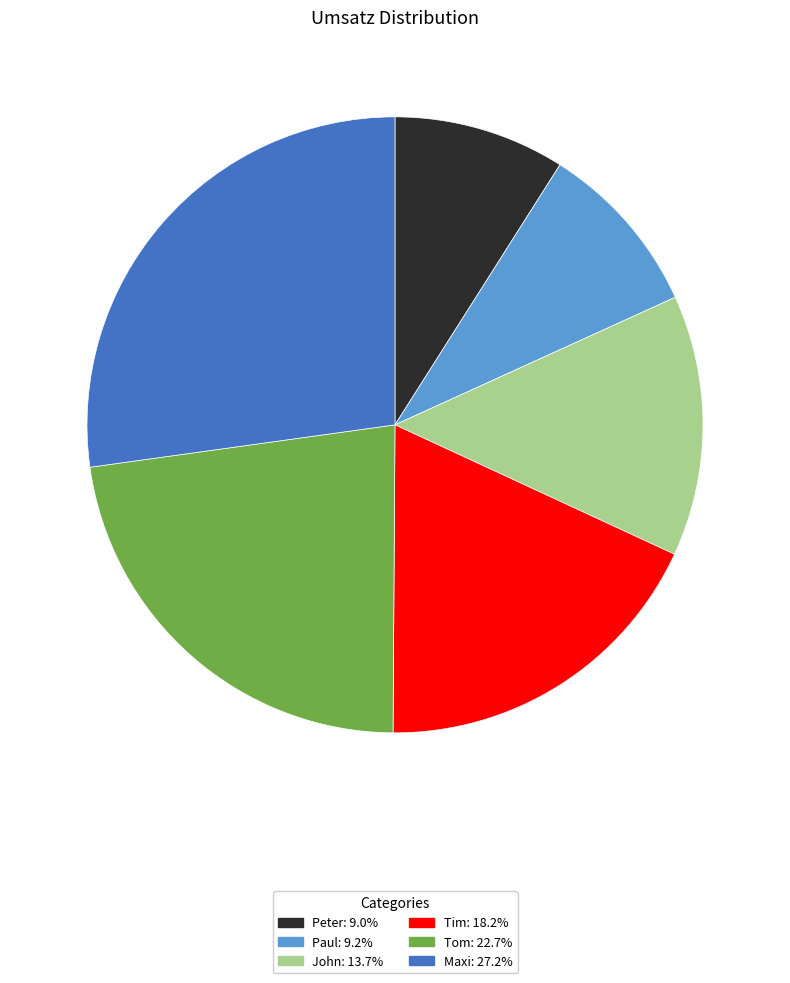

Is there a majority slice in this chart?

No